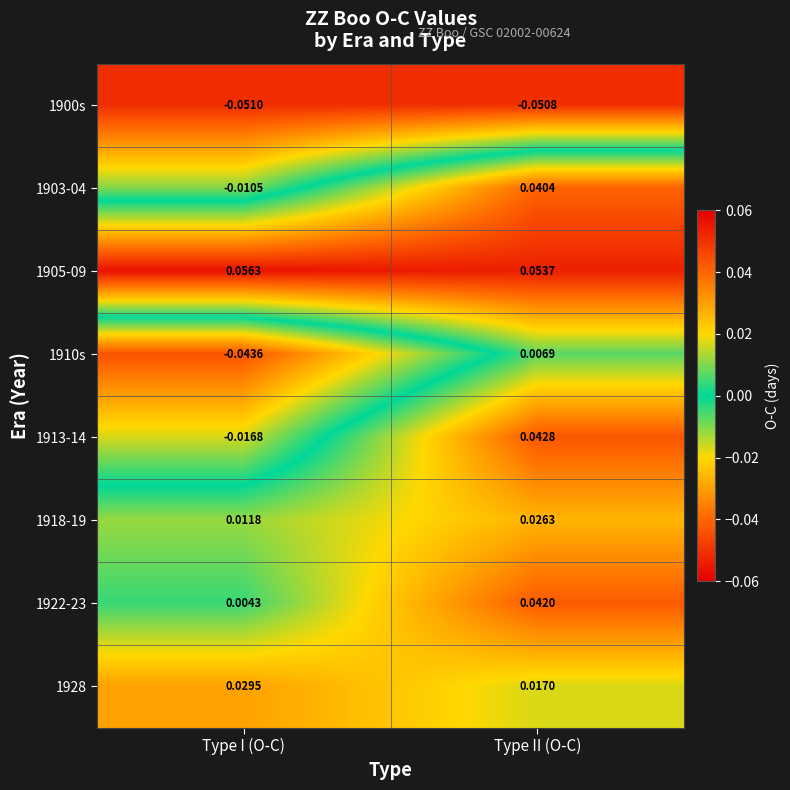

At Type II (O-C), list the series in order from largest to smallest.

1905-09, 1913-14, 1922-23, 1903-04, 1918-19, 1928, 1910s, 1900s